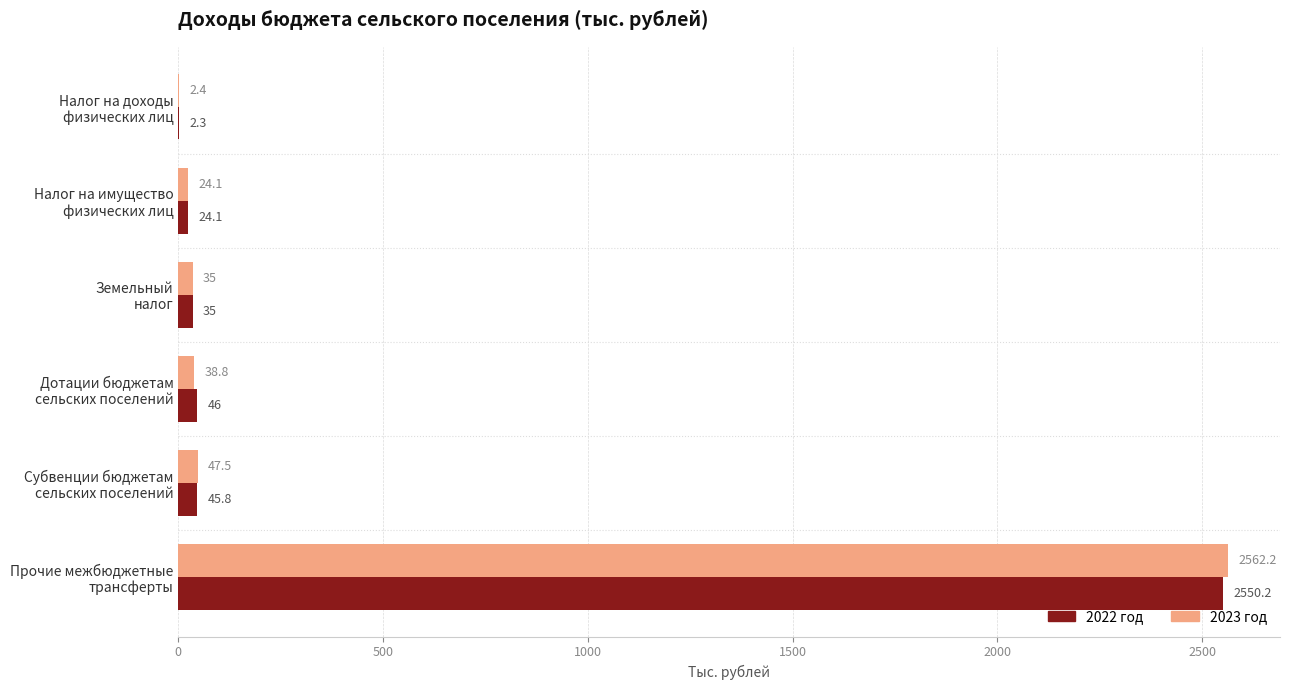

Which series has the largest total across all categories?

2023 год